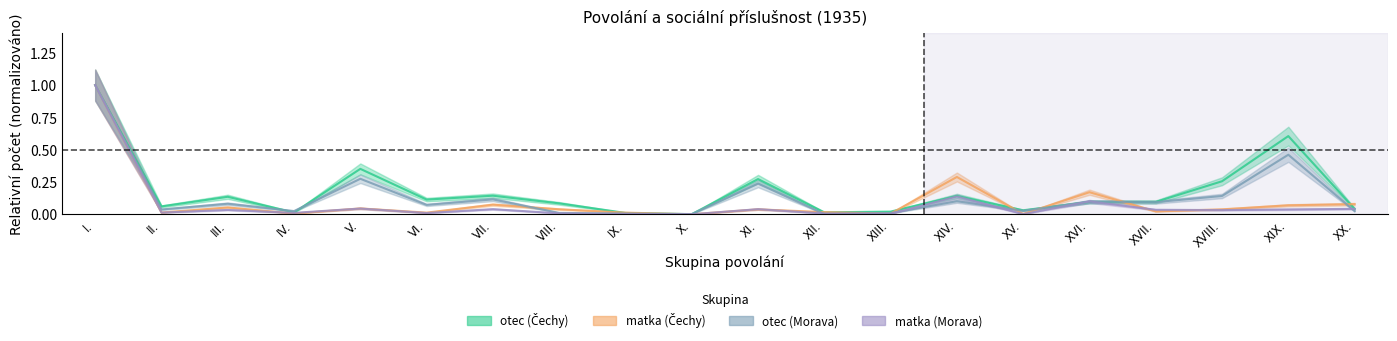

In matka (Čechy), how many points are higher than both neighbors (excluding endpoints)?

6